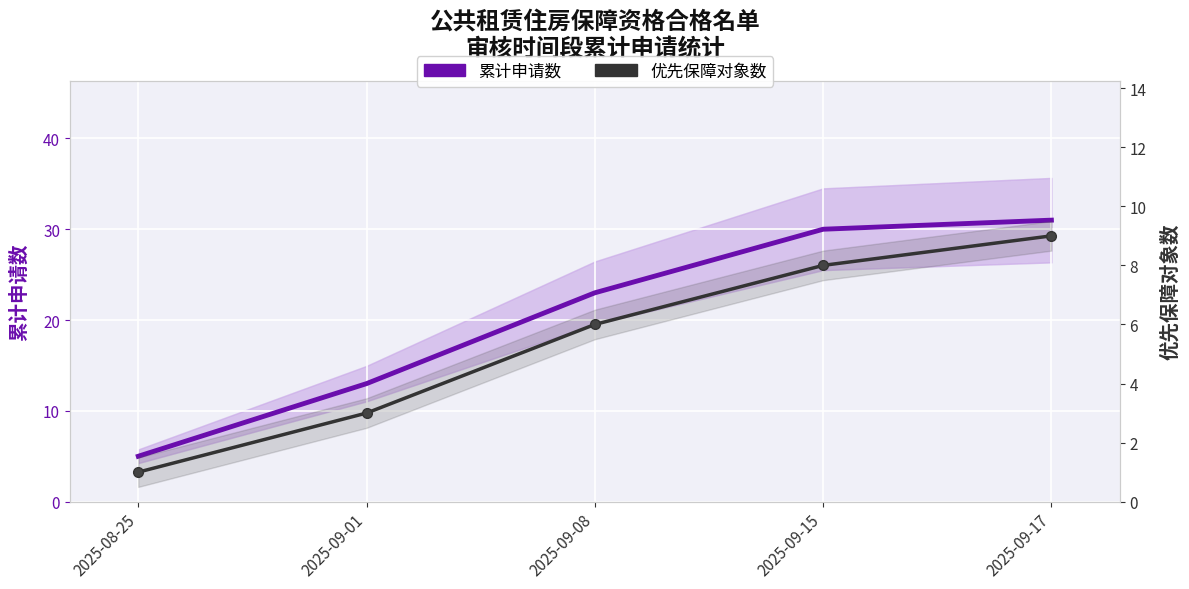

True or false: 优先保障对象数 and 累计申请数 cross at least once.

False